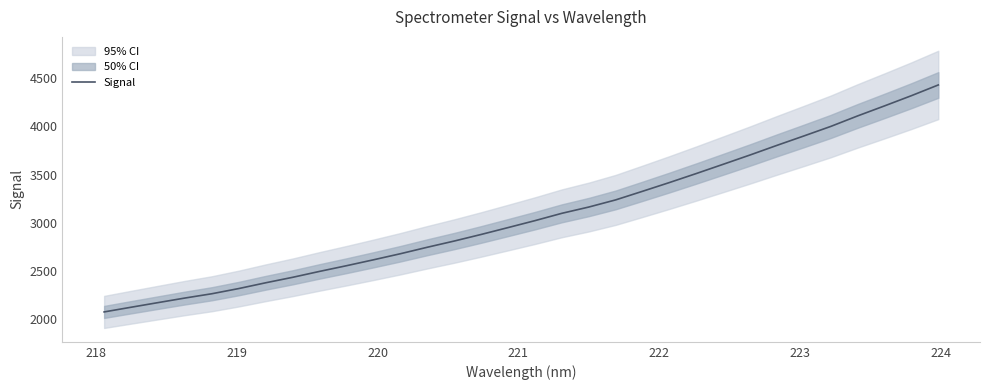

Reading left to right, what are all the values shown in this chart?

2078.3	2126.8	2174.7	2222.3	2266.8	2320.6	2380.4	2437.0	2498.4	2557.3	2618.4	2681.3	2748.5	2812.8	2881.0	2952.3	3024.2	3100.2	3165.1	3239.2	3328.5	3419.1	3512.7	3608.4	3704.9	3804.6	3901.9	4000.8	4109.7	4213.4	4319.3	4430.4